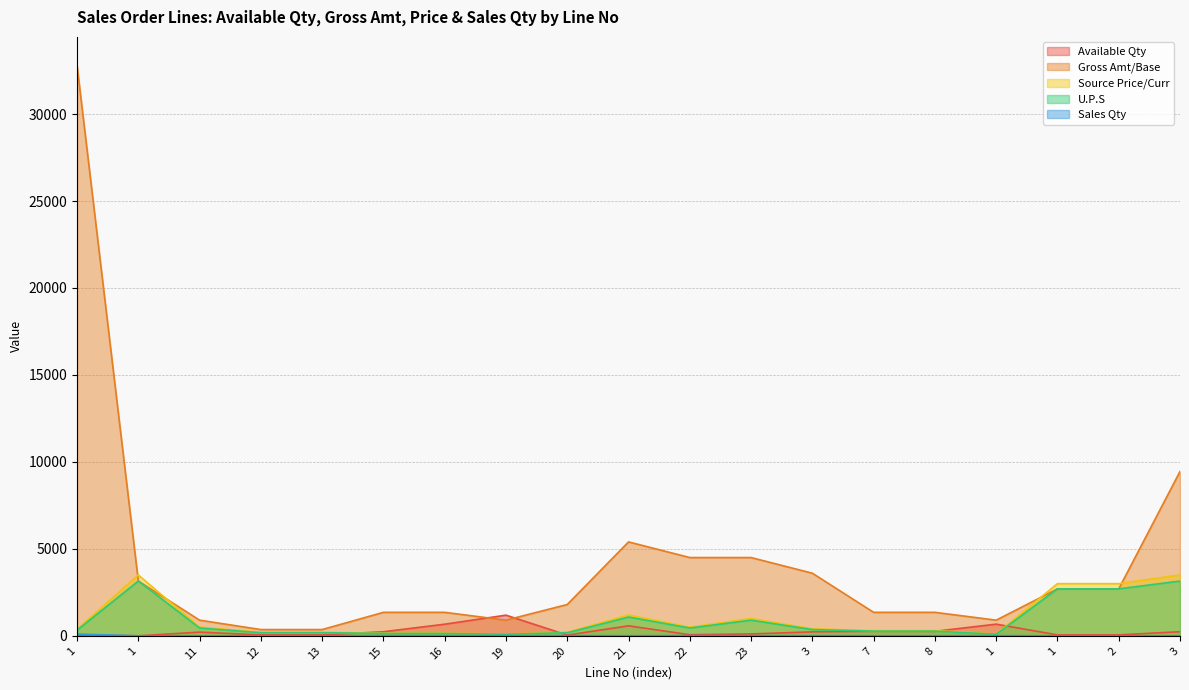

What is the total value across all series at 22?

5523